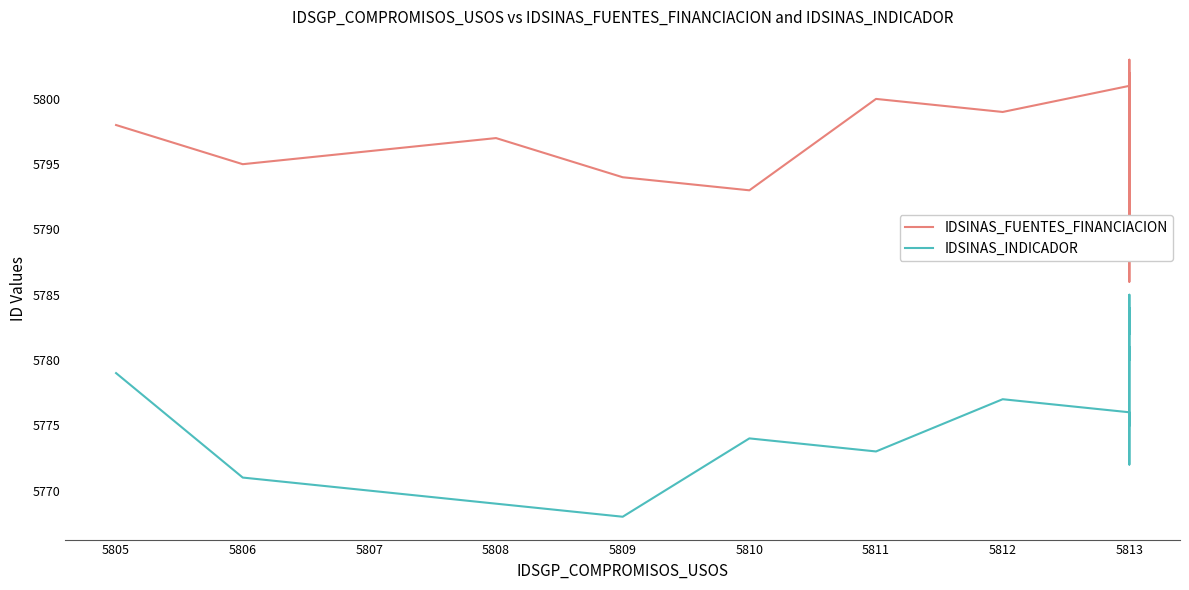

What is the average value of the IDSINAS_FUENTES_FINANCIACION series?

5794